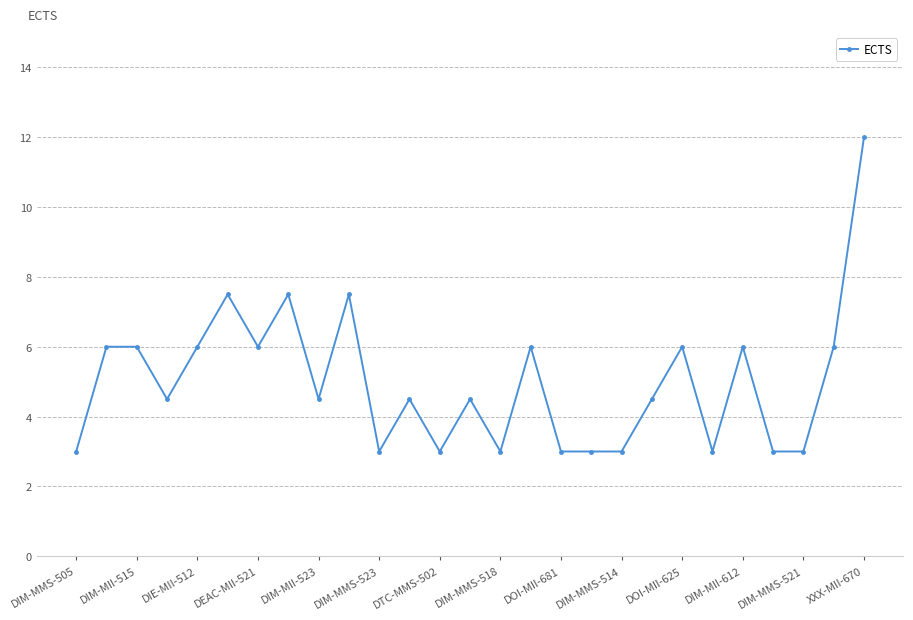

Reading left to right, list all the values displayed in this chart.

3.0	6.0	6.0	4.5	6.0	7.5	6.0	7.5	4.5	7.5	3.0	4.5	3.0	4.5	3.0	6.0	3.0	3.0	3.0	4.5	6.0	3.0	6.0	3.0	3.0	6.0	12.0